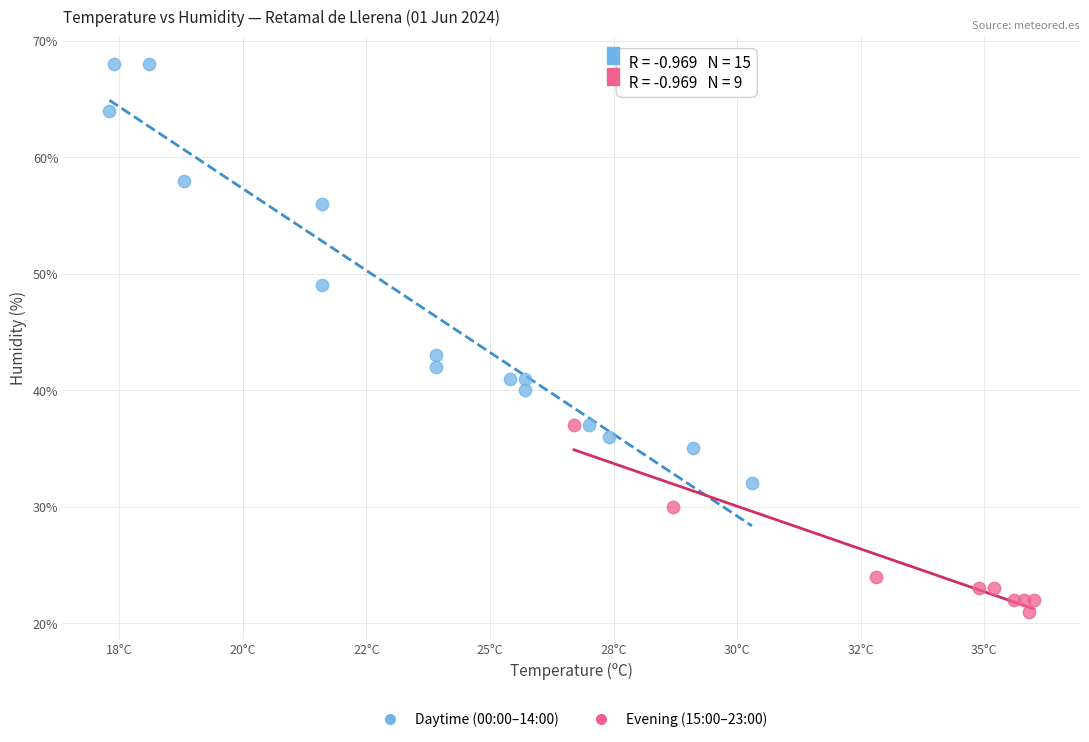

Which series has the widest spread of Y values?

Daytime (00:00–14:00)